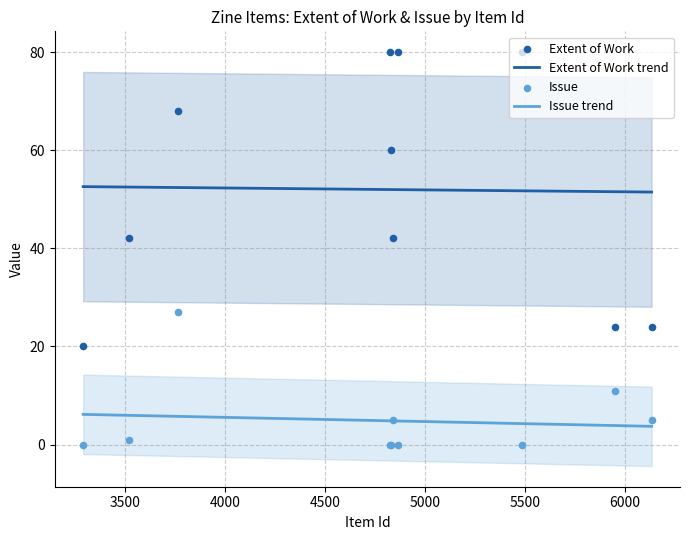

Which series contains the highest Y value?

Extent of Work